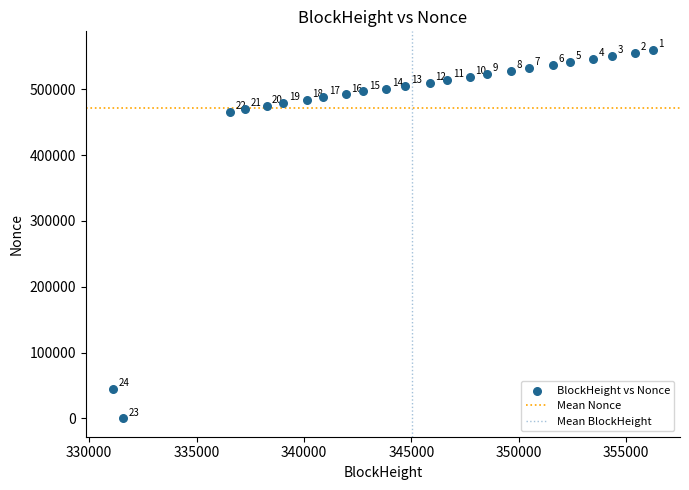

What Y value in the scatter plot is closest to 280173?

466040